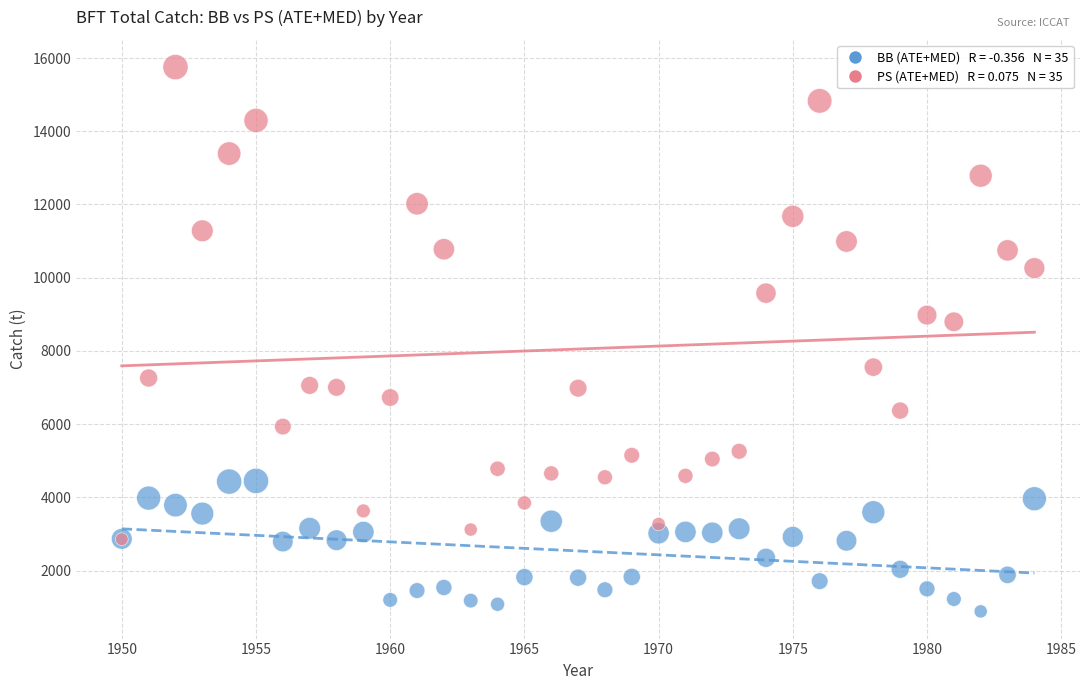

Across all series, what Y value is closest to 8318?

8795.0